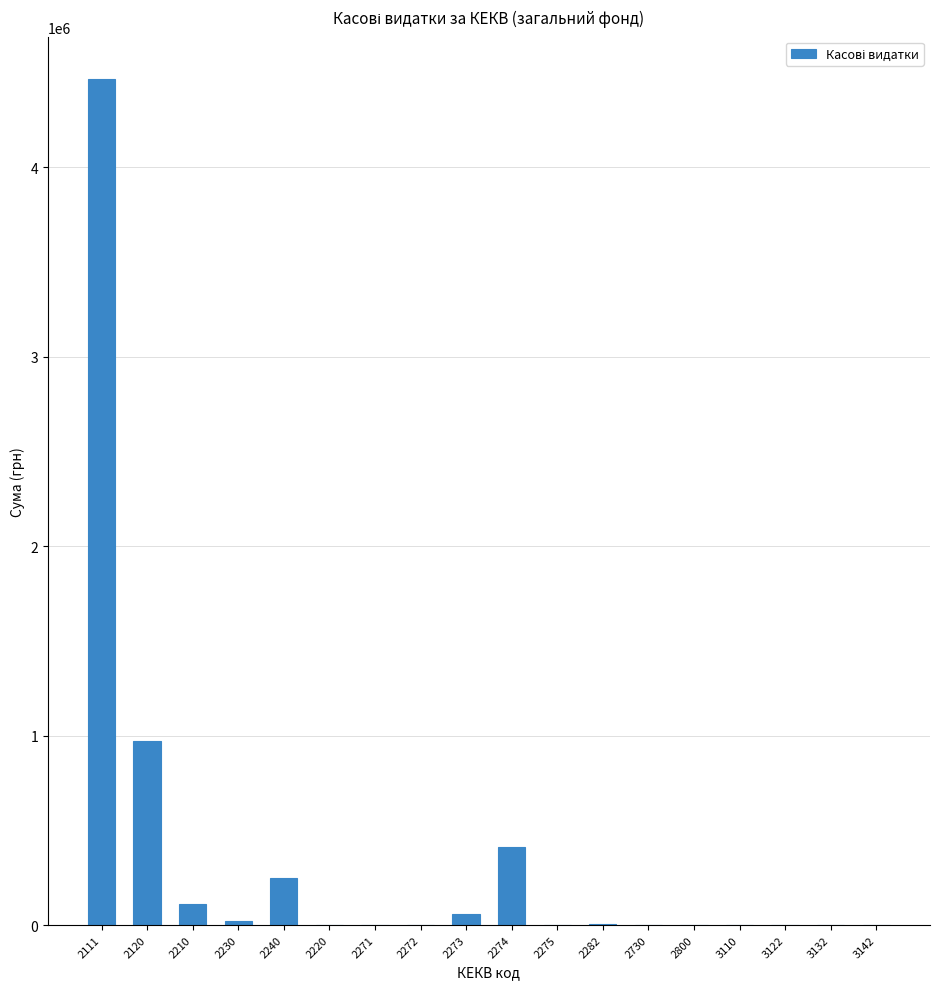

What is the sum of all values?

6288842.4